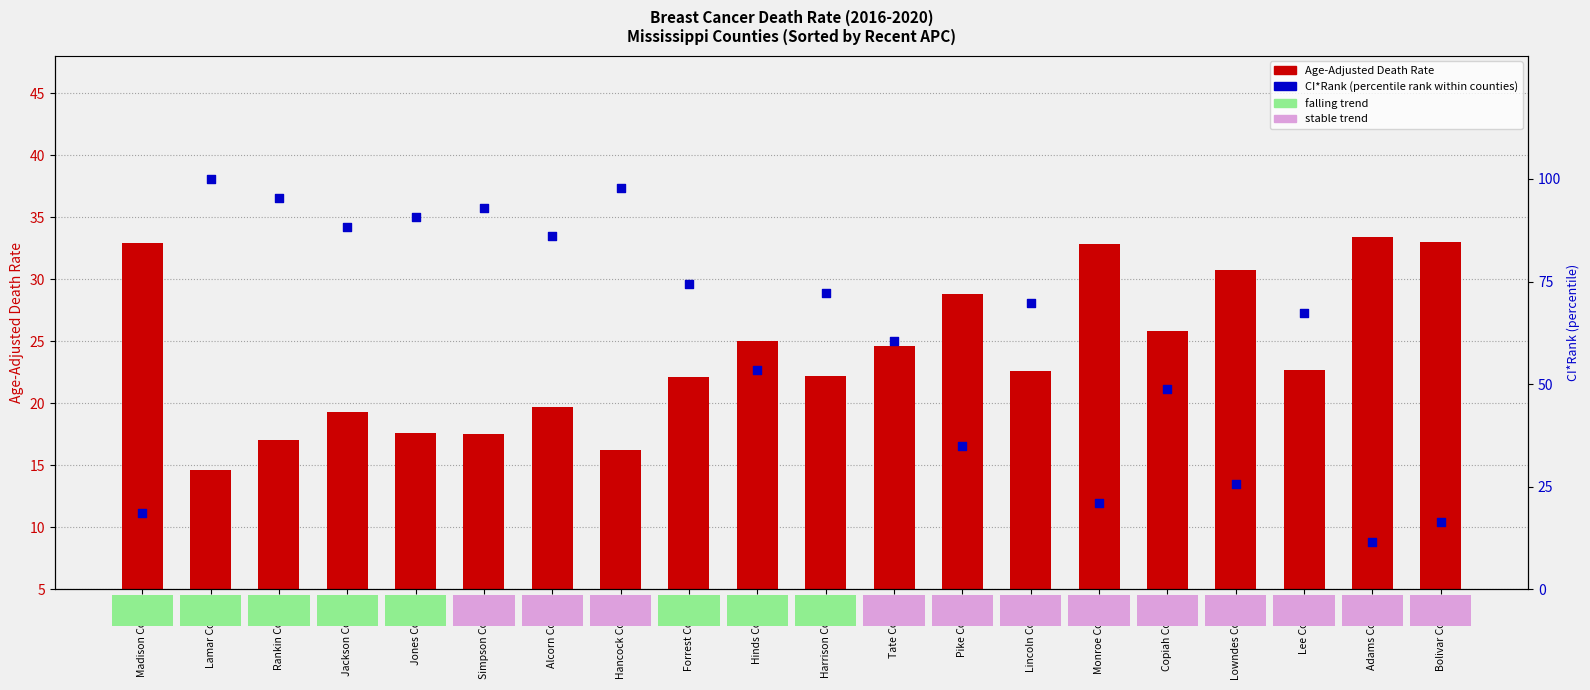

Which series reaches the maximum Y coordinate?

CI*Rank (percentile)